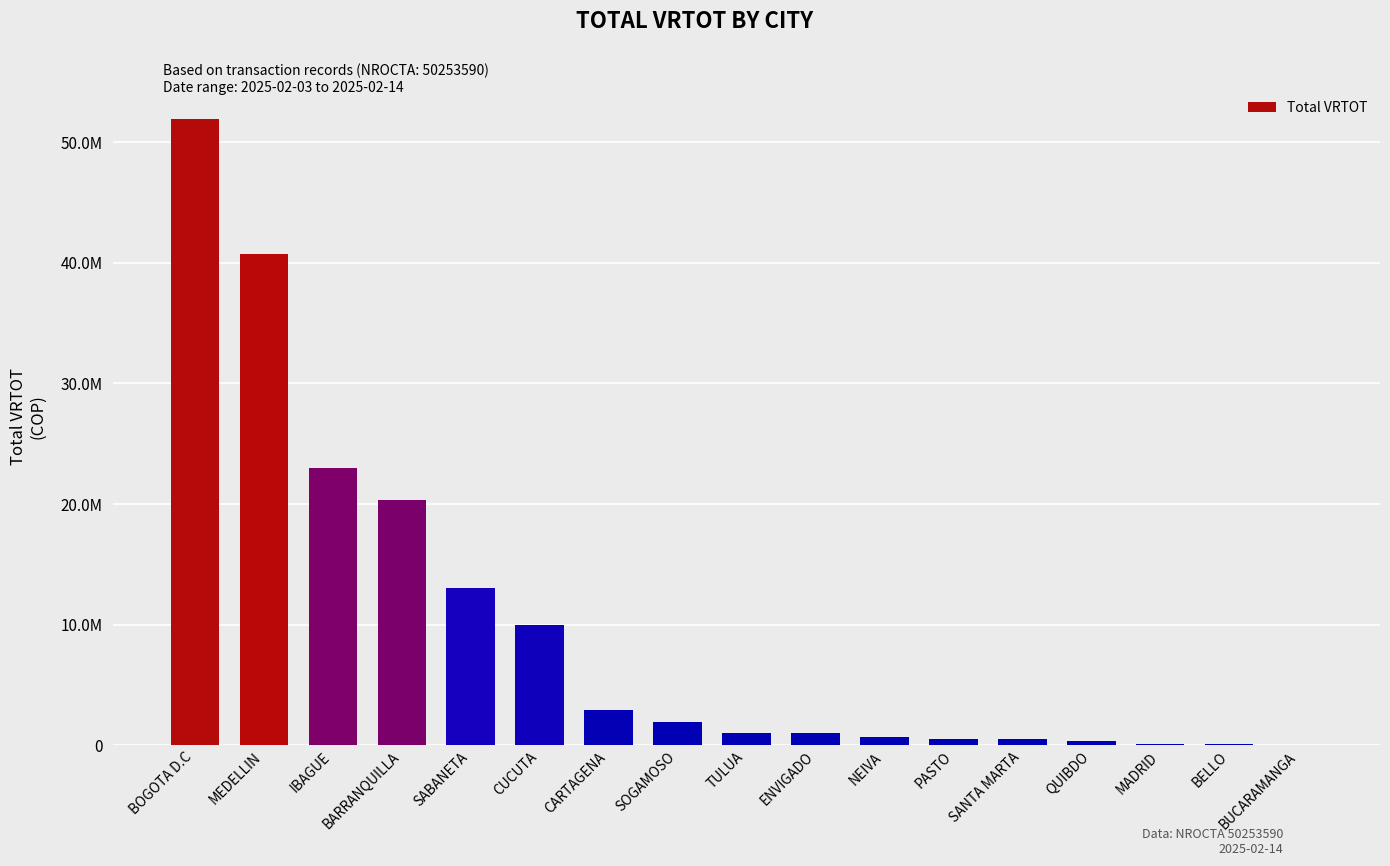

List the labels in order of value, smallest first.

BUCARAMANGA, BELLO, MADRID, QUIBDO, SANTA MARTA, PASTO, NEIVA, ENVIGADO, TULUA, SOGAMOSO, CARTAGENA, CUCUTA, SABANETA, BARRANQUILLA, IBAGUE, MEDELLIN, BOGOTA D.C